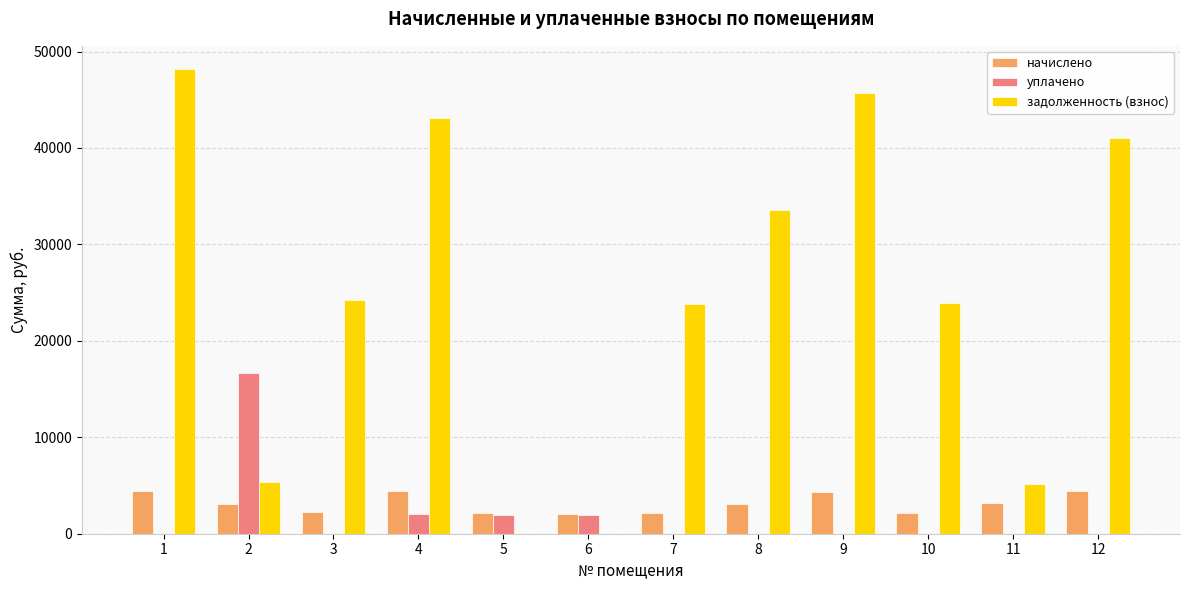

What is the maximum value for начислено?

4441.9